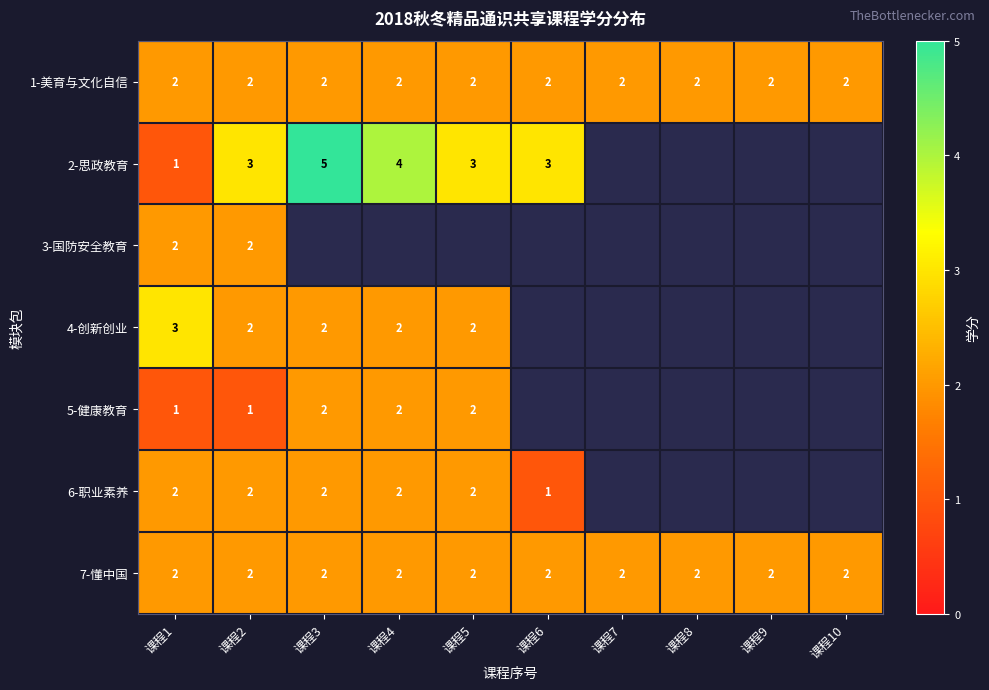

Is it true that 6-职业素养 equals 0.8 at 课程5?

False